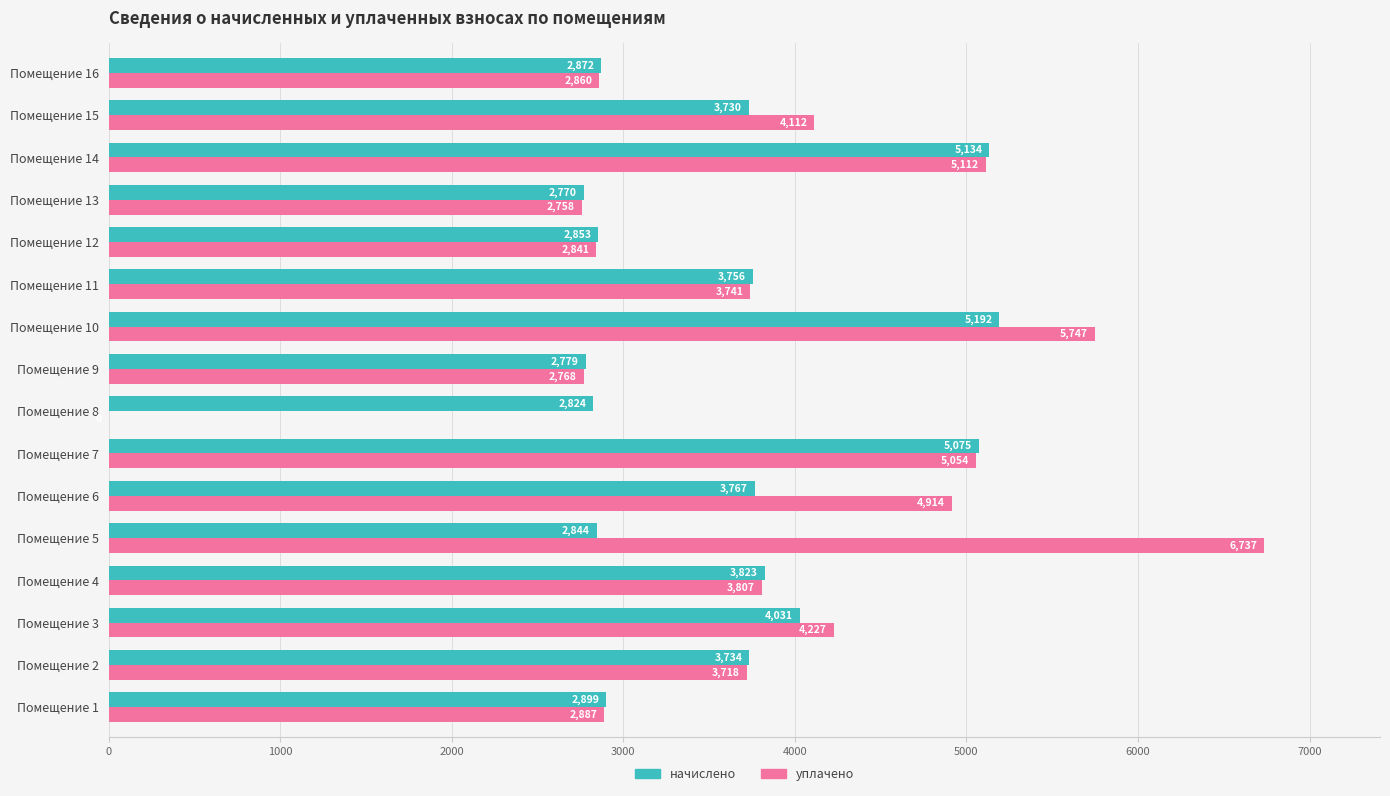

What is the maximum value shown in the chart?

6736.9